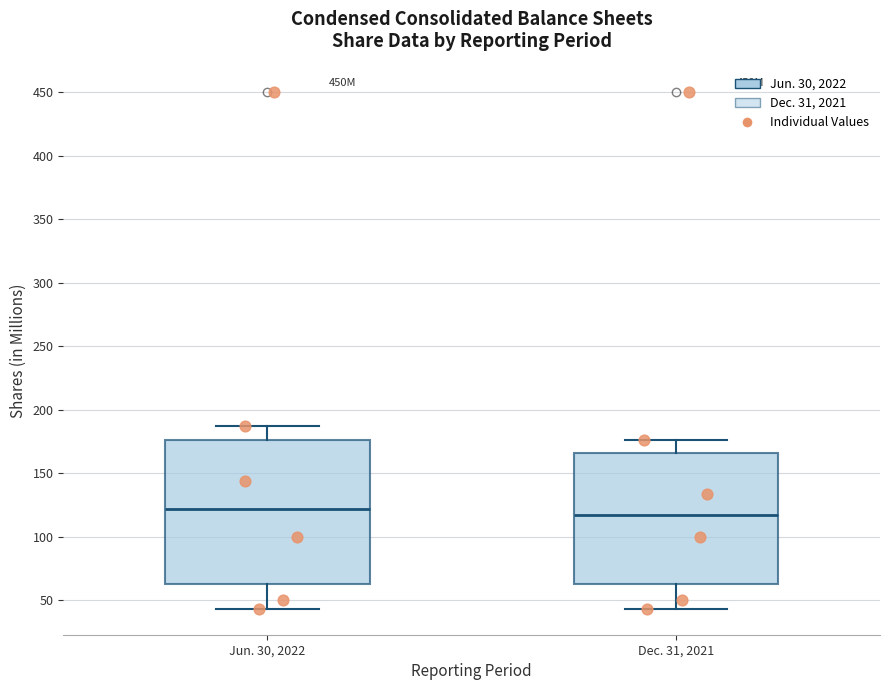

Where does the upper whisker of the box for Dec. 31, 2021 end on the y-axis? The values are not printed on the chart, so give them approximately, as read against the axis.

175